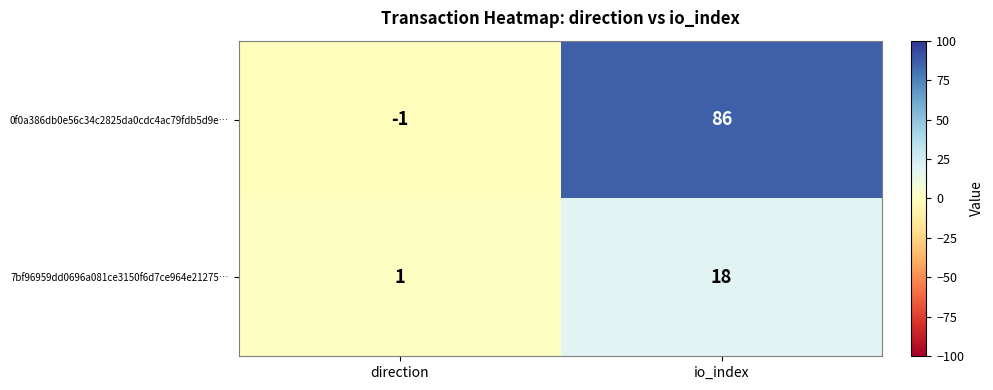

Which series has the largest total across all categories?

0f0a386db0e56c34c2825da0cdc4ac79fdb5d9e…